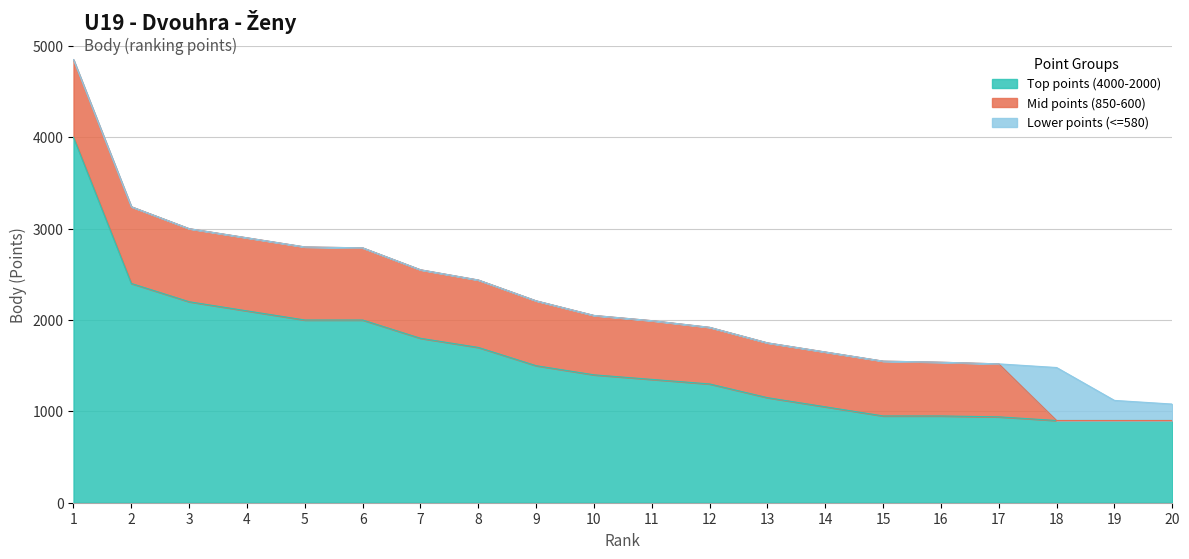

True or false: Mid points (850-600) and Top points (4000-2000) cross at least once.

False